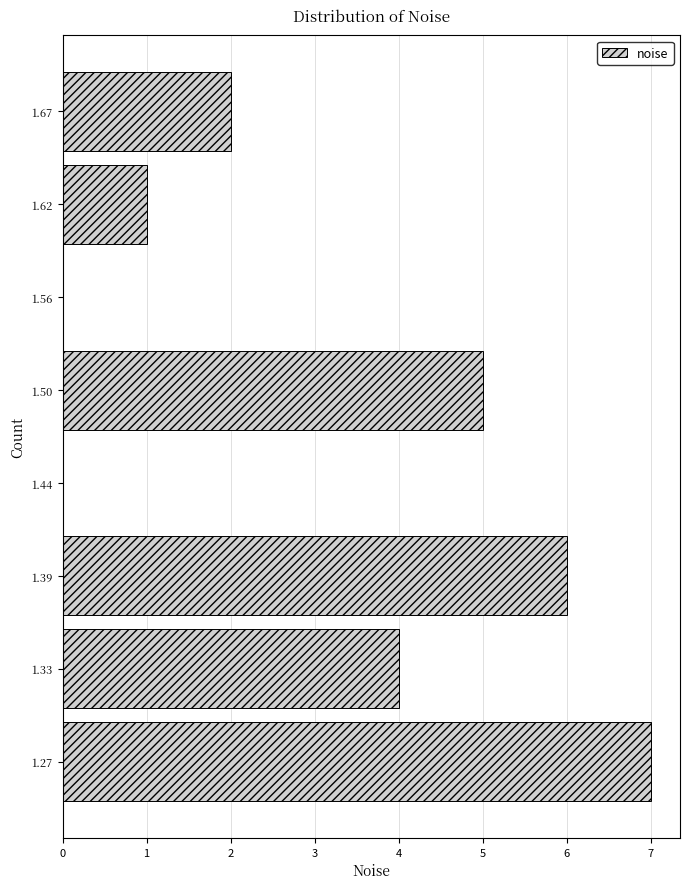

Reading bottom to top, transcribe this chart: for each bar, give the range it covers on the y-axis and its length. Neither the bar edges nor the lengths are printed on the chart, so give them approximately, as read against the axes.

1.24 to 1.30: 7
1.30 to 1.36: 4
1.36 to 1.42: 6
1.42 to 1.47: 0
1.47 to 1.53: 5
1.53 to 1.59: 0
1.59 to 1.65: 1
1.65 to 1.70: 2